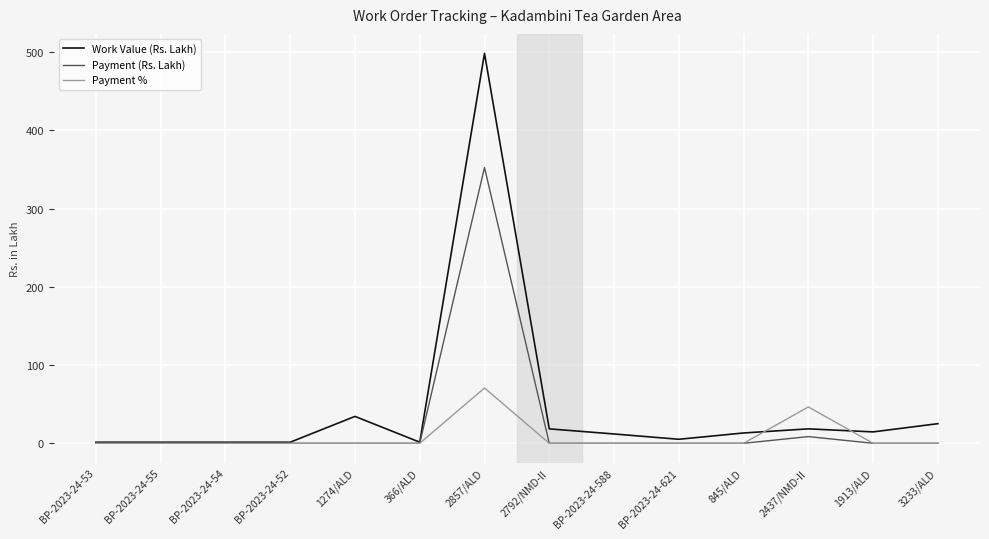

What is the highest value of the Payment (Rs. Lakh) series?

352.5